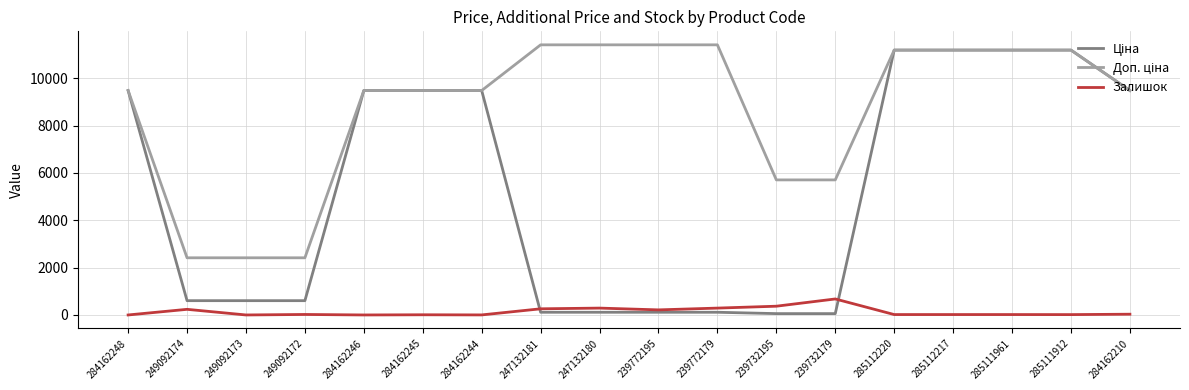

What is the highest value of the Залишок series?

676.0